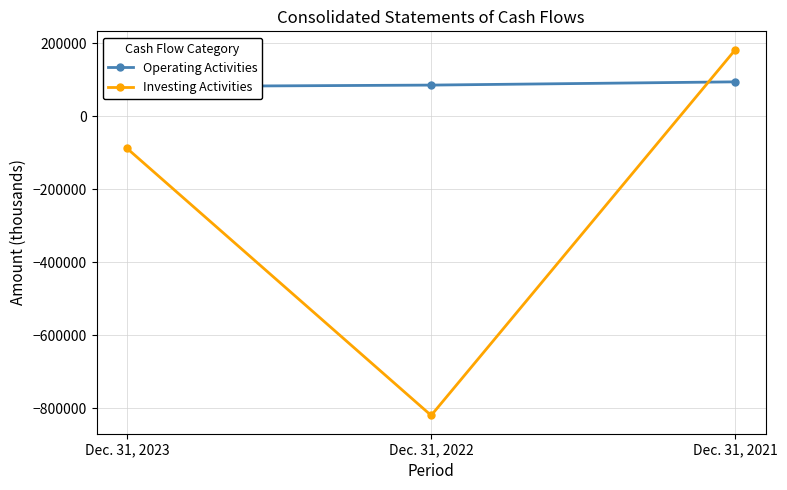

Count the Investing Activities values in the range -819546 to 181947.

3